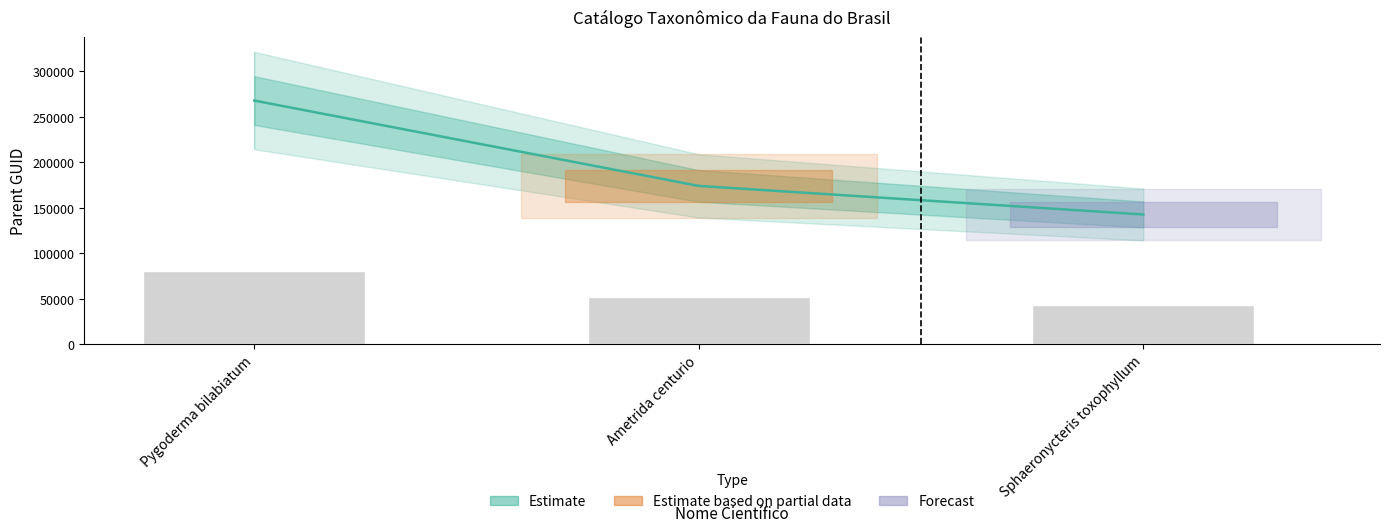

What is the difference between the maximum and minimum values?

125297